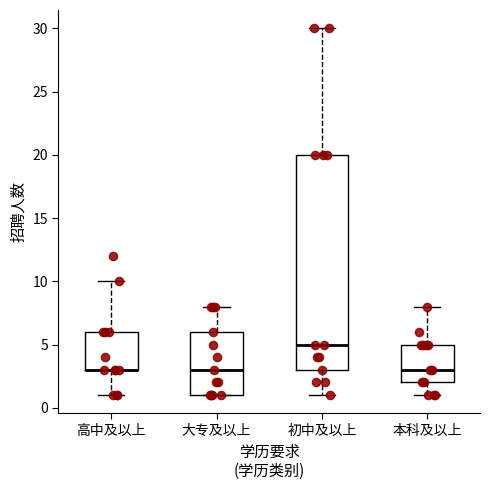

Where does the median line of the box for 大专及以上 sit on the y-axis? The values are not printed on the chart, so give them approximately, as read against the axis.

3